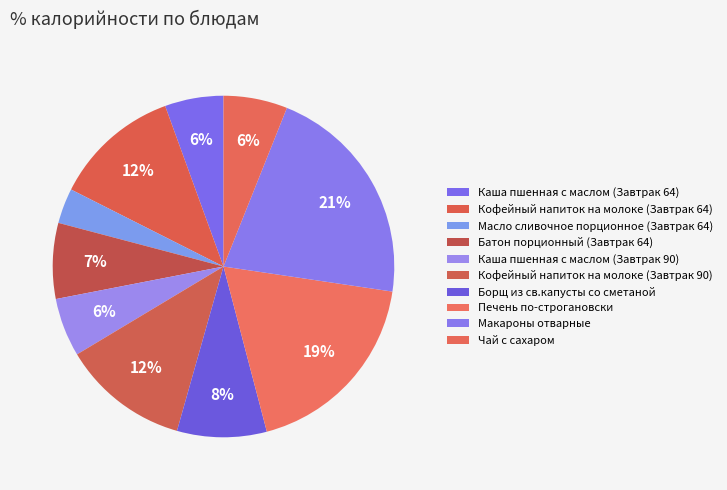

How many segments does this pie chart have?

10